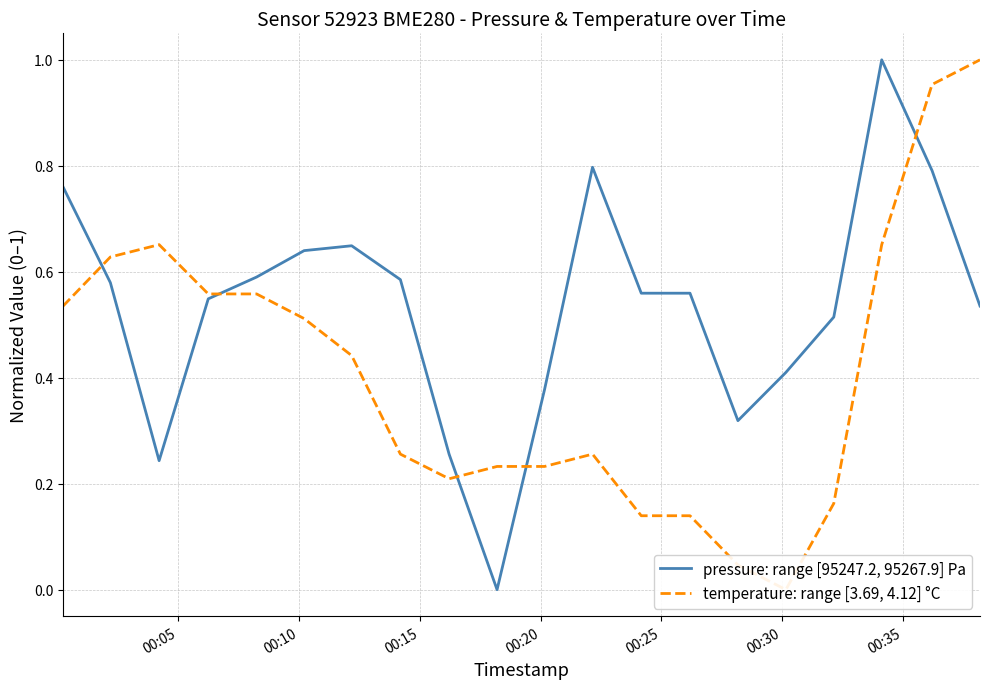

What is the highest value of the pressure: range [95247.2, 95267.9] Pa series?

1.0